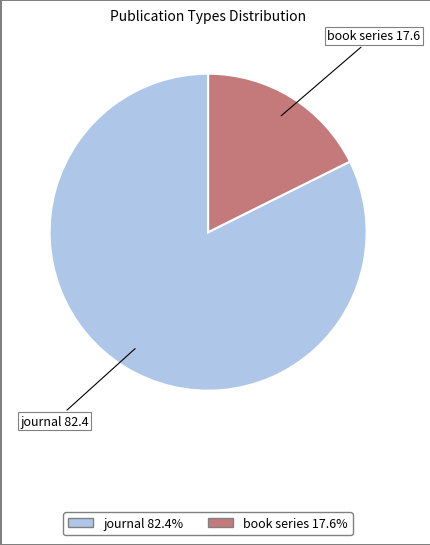

What is the ratio of the value at journal to the value at book series?

4.7